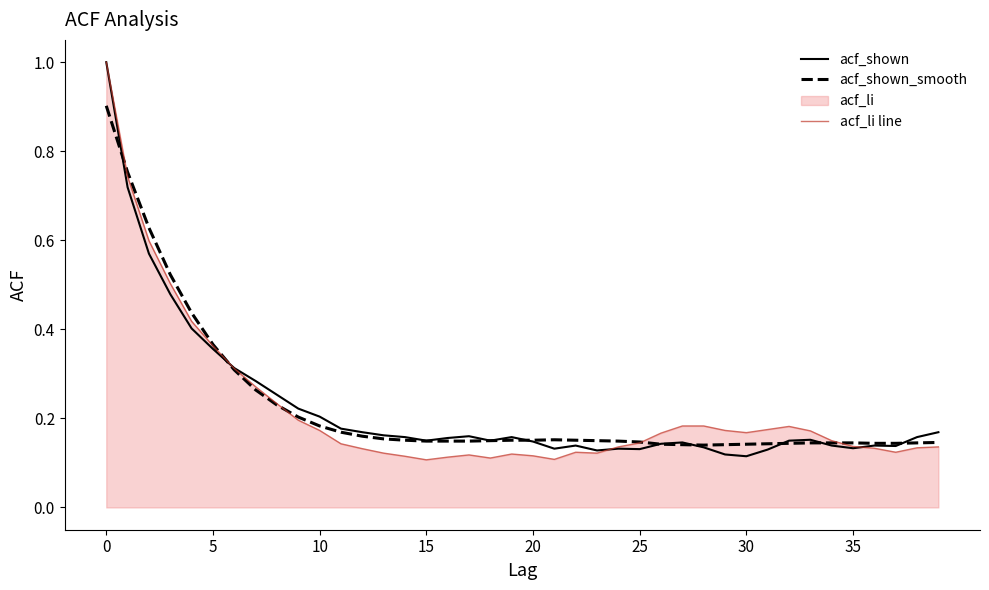

How many interior local peaks does the acf_li line series have?

4